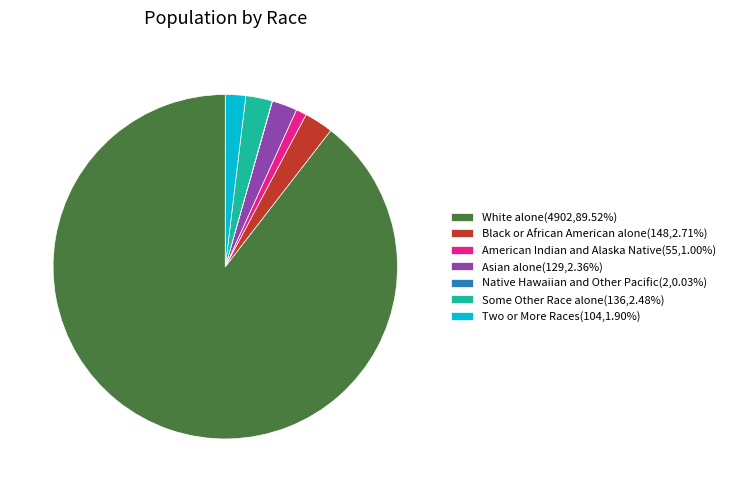

Is the sum of White alone(4902,89.52%) and Asian alone(129,2.36%) greater than half?

Yes